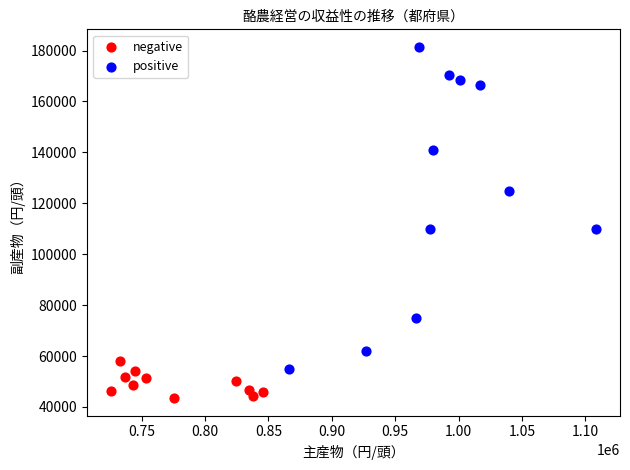

Which series reaches the minimum Y coordinate?

negative